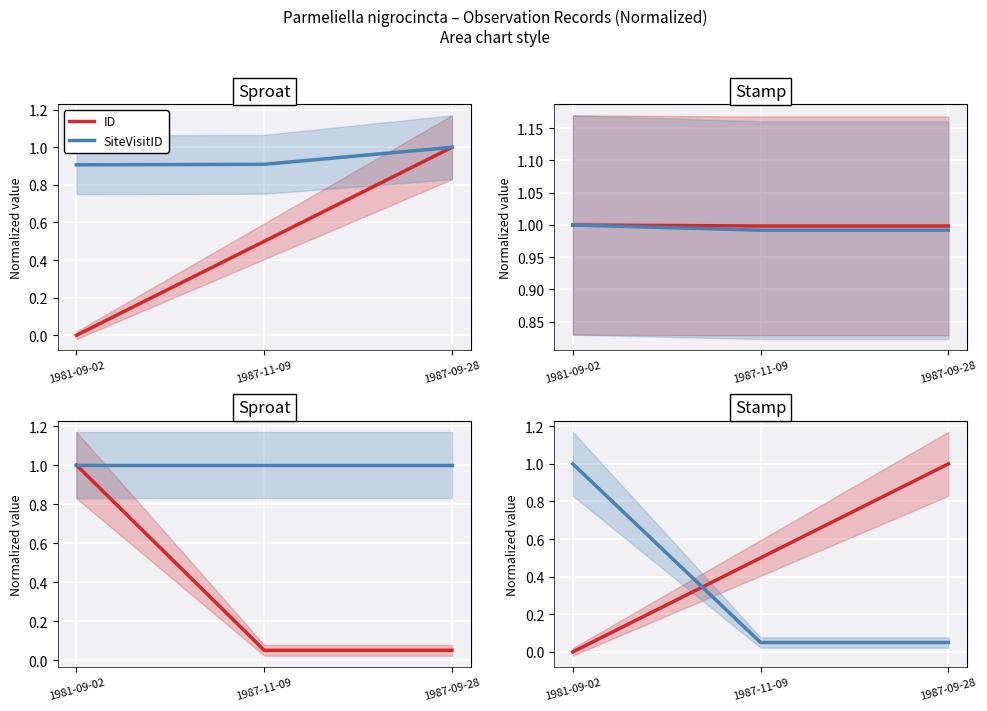

What position from the left is 1981-09-02?

1